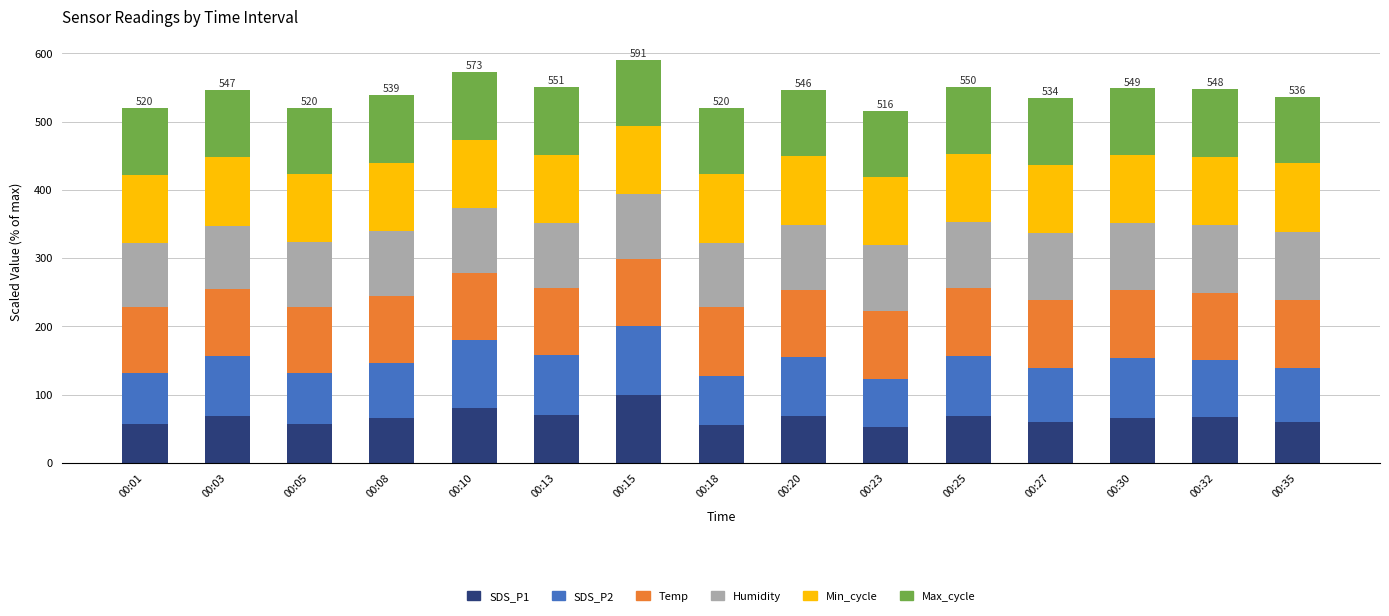

What is the highest value of the SDS_P1 series?

100.0